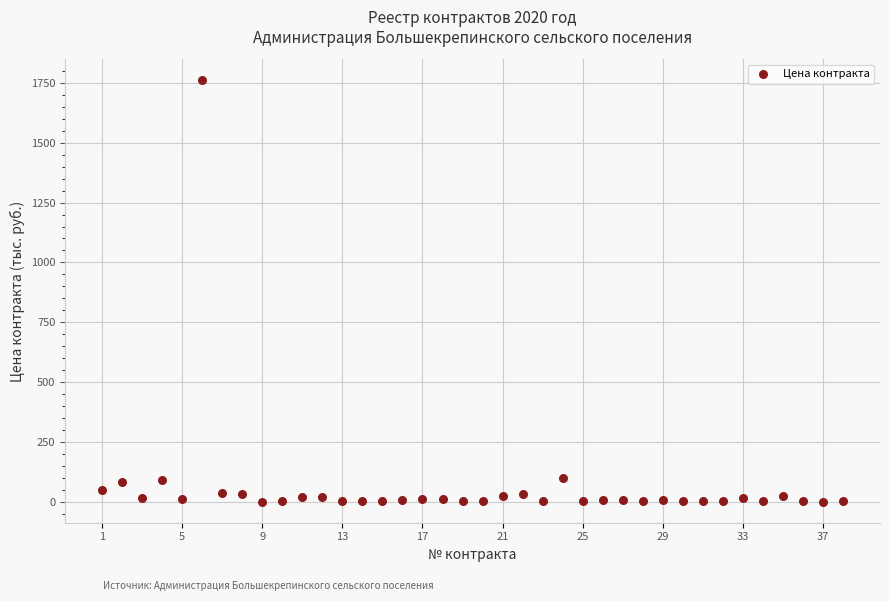

What is the range of Y values (max minus min)?

1760.8